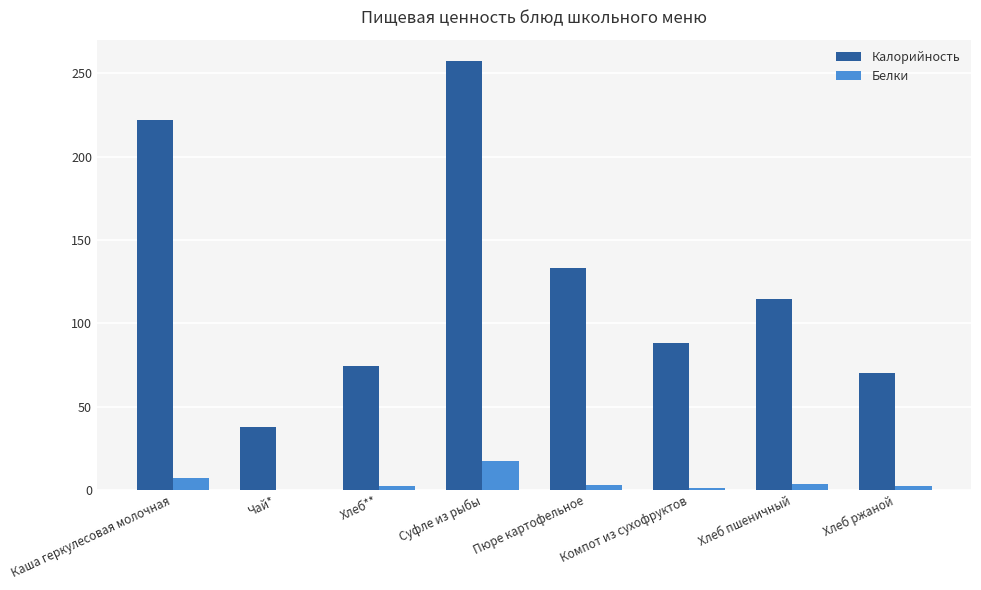

How many groups of bars are there?

8